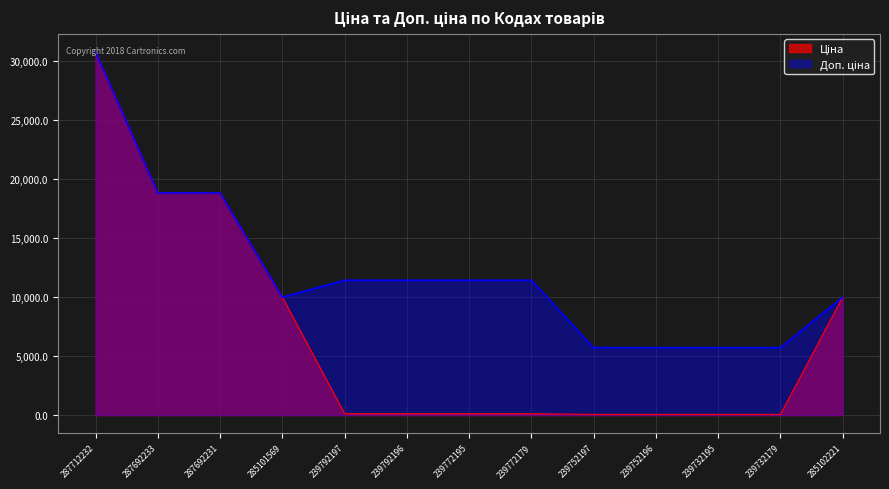

What is the lowest value of the Доп. ціна series?

5705.0